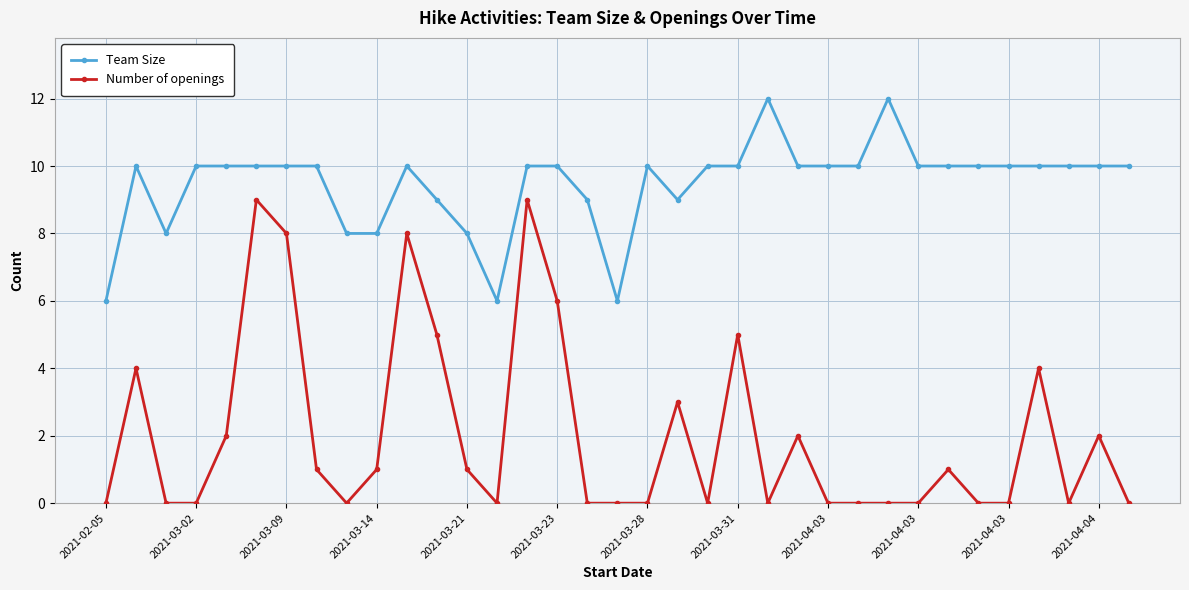

What is the greatest value displayed?

12